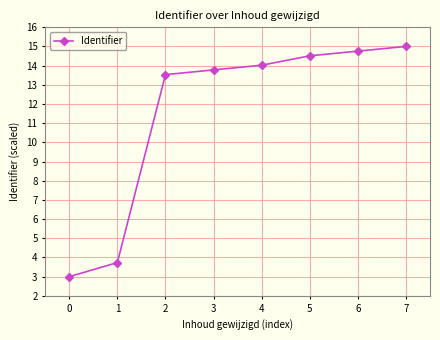

True or false: there are more than 0 points higher than both neighbors.

False